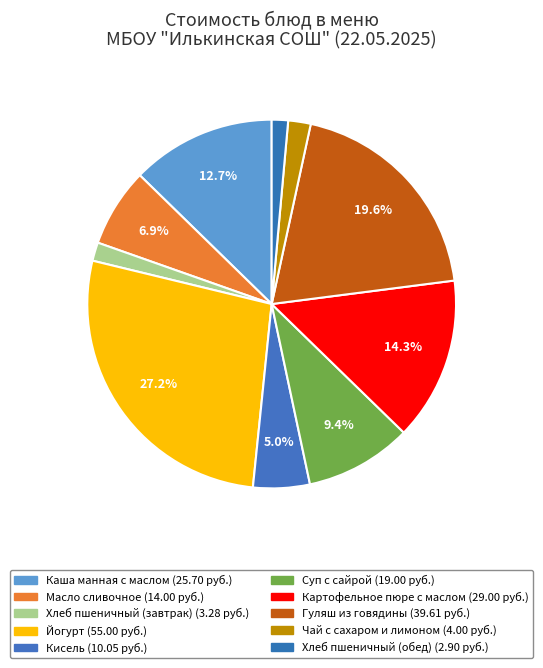

To the nearest percent, what percentage of the pie is Кисель?

5%